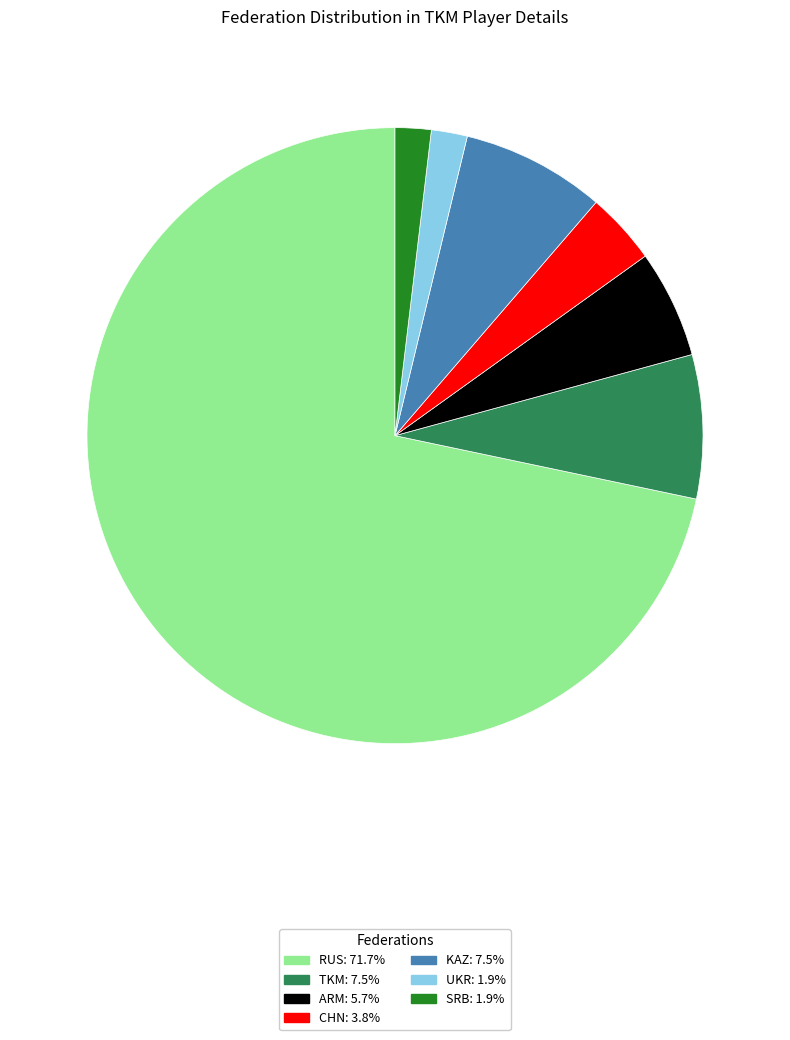

Combined, do CHN and ARM account for over 50%?

No